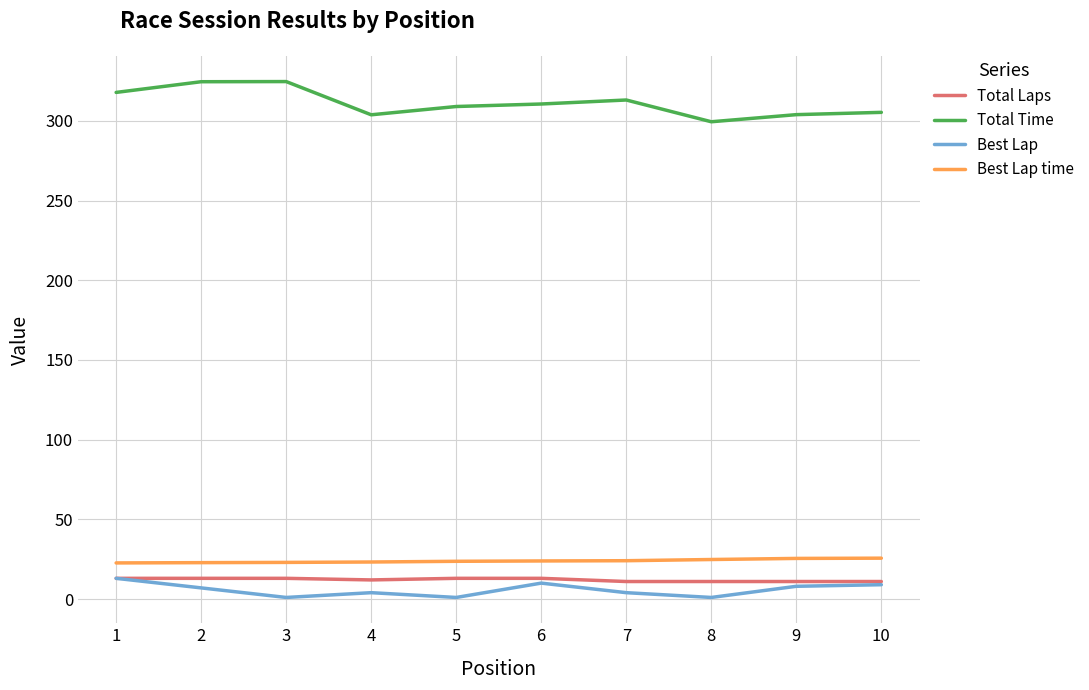

How many distinct data groups are displayed?

4